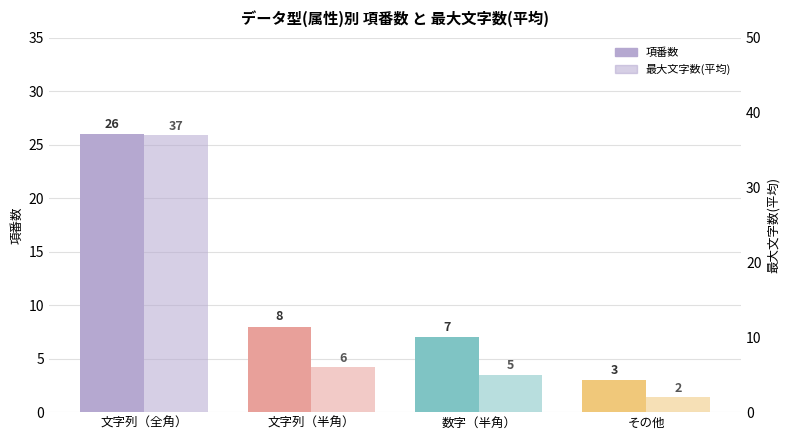

Rank the series by their maximum value, from highest to lowest.

最大文字数(平均), 項番数